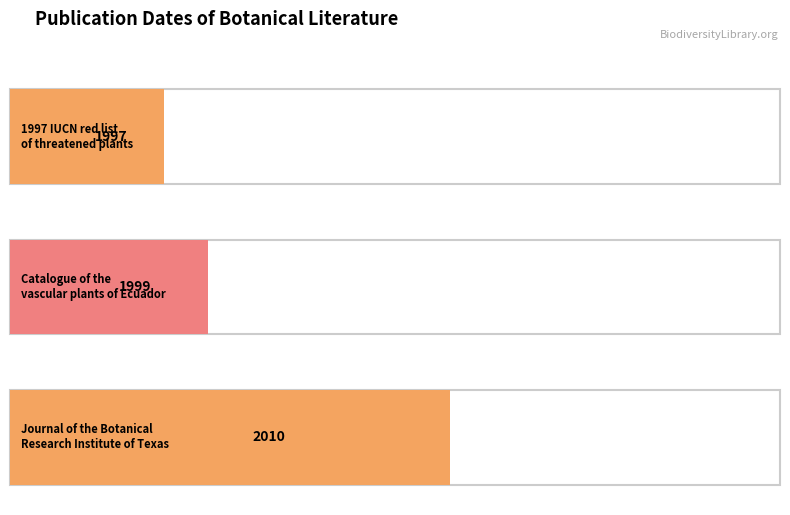

What position from the left is 1997 IUCN red list of threatened plants?

1